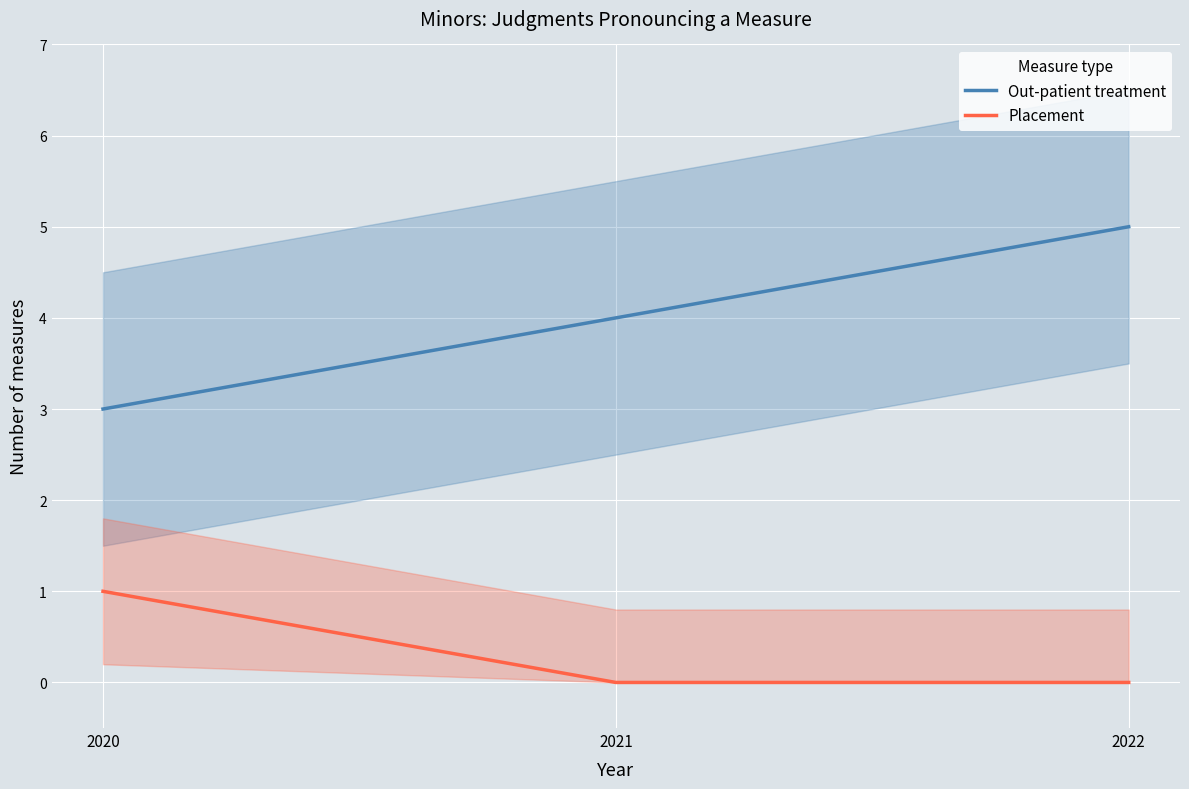

True or false: Out-patient treatment has a value of 2 at 2021.

False